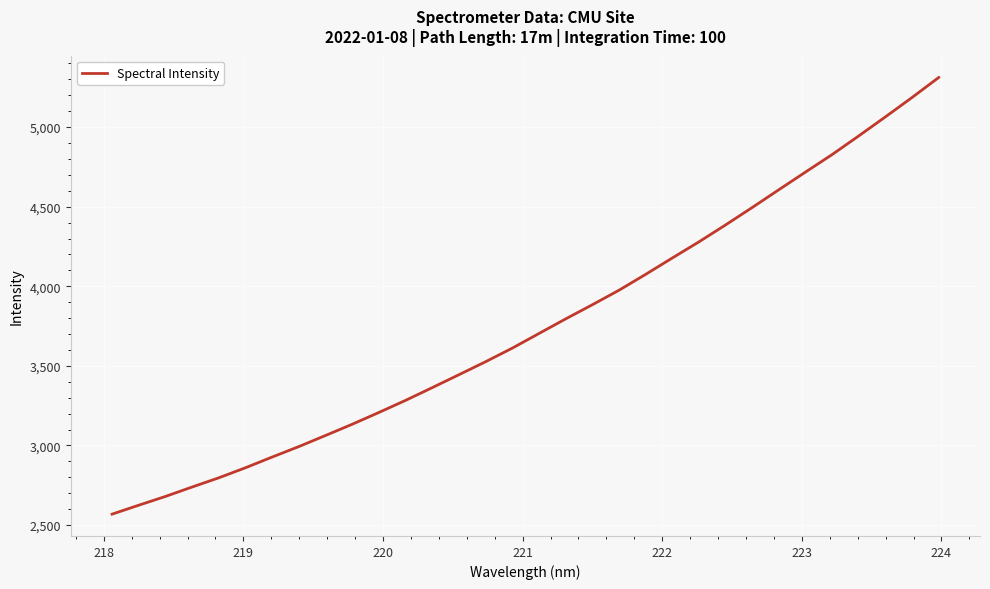

What is the greatest value displayed?

5311.8